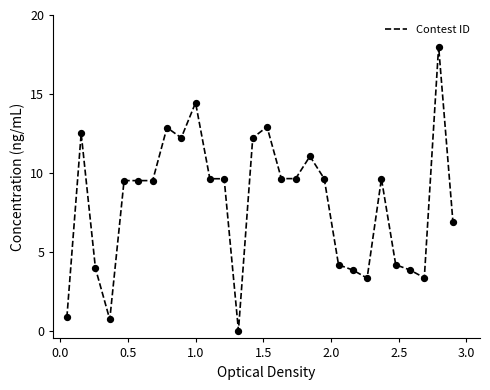

What is the greatest value displayed?

18.0